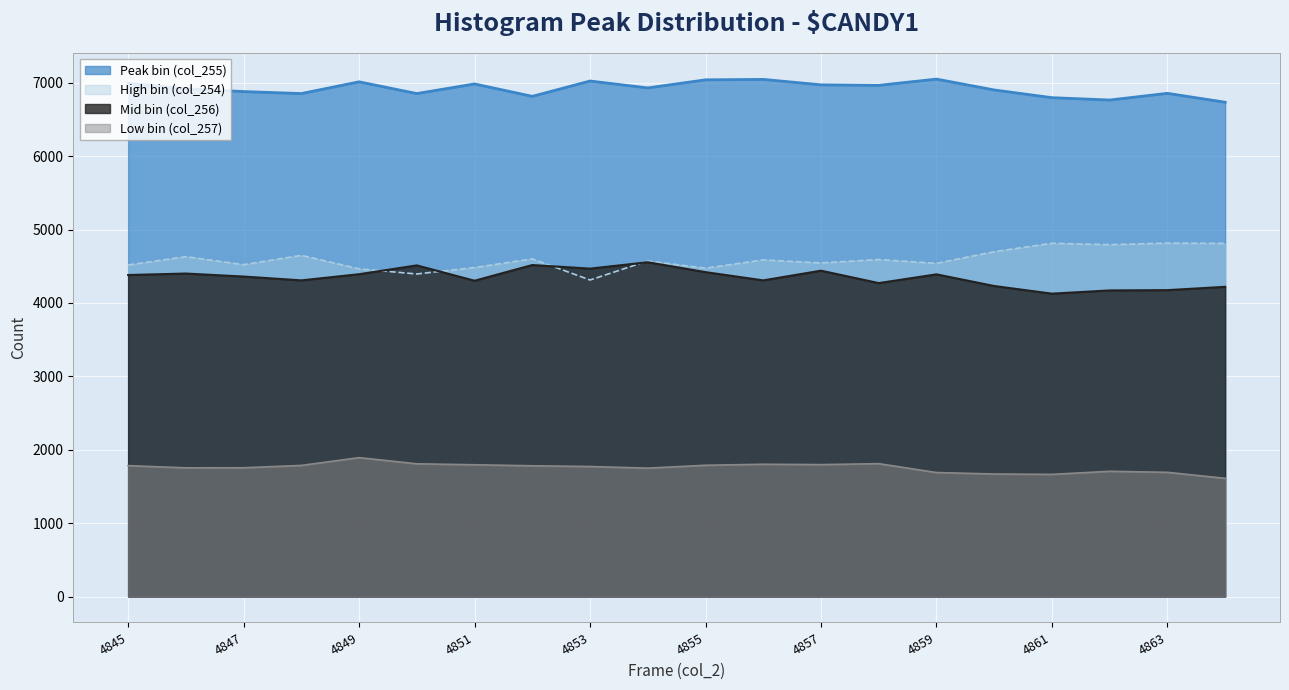

What is the total value across all series at 4853?

17577